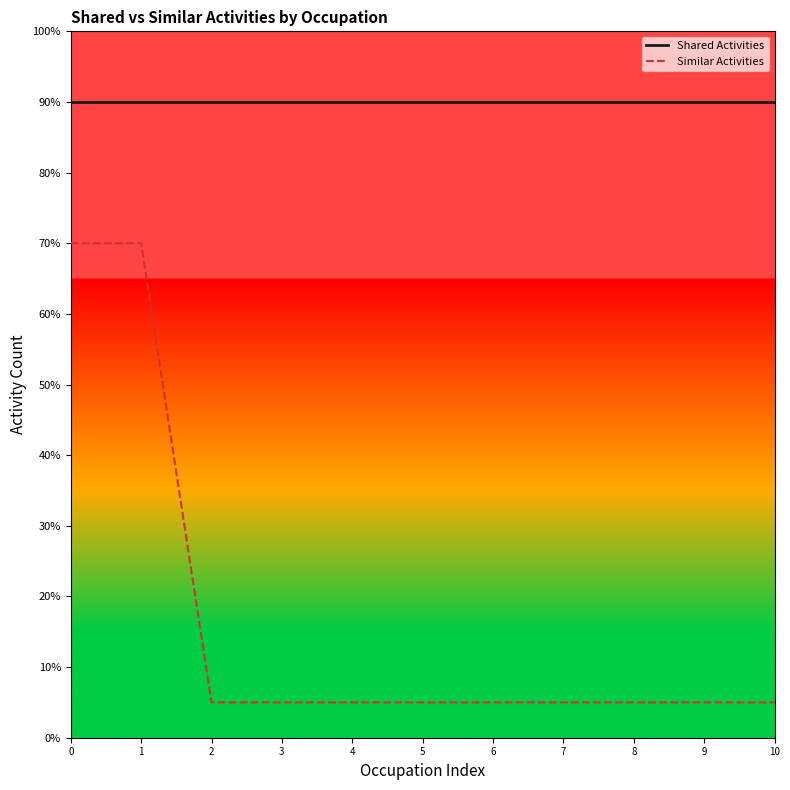

Is the value of Similar Activities at 7 greater than the value of Shared Activities at 9?

No